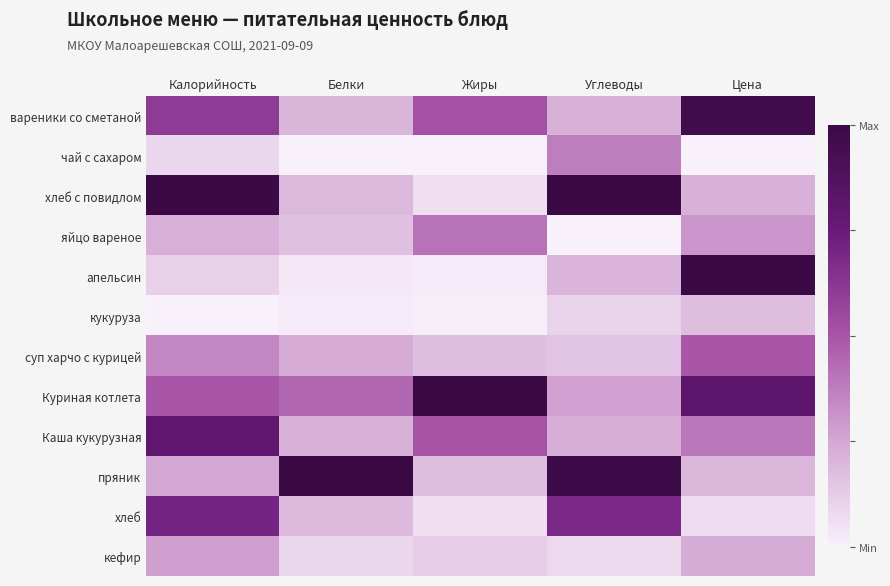

At how many categories does at least one series exceed 0?

5